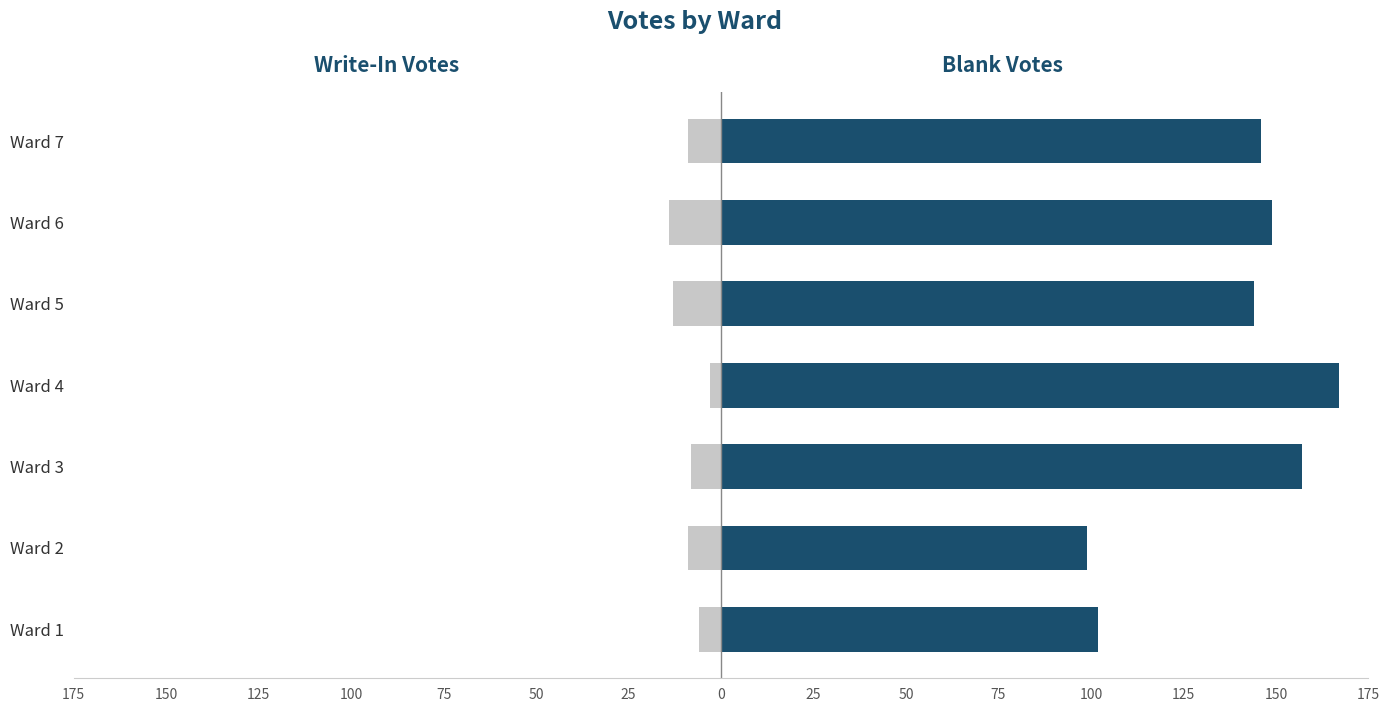

What is the value of the Write-In bar at the 4th from the left?

-3